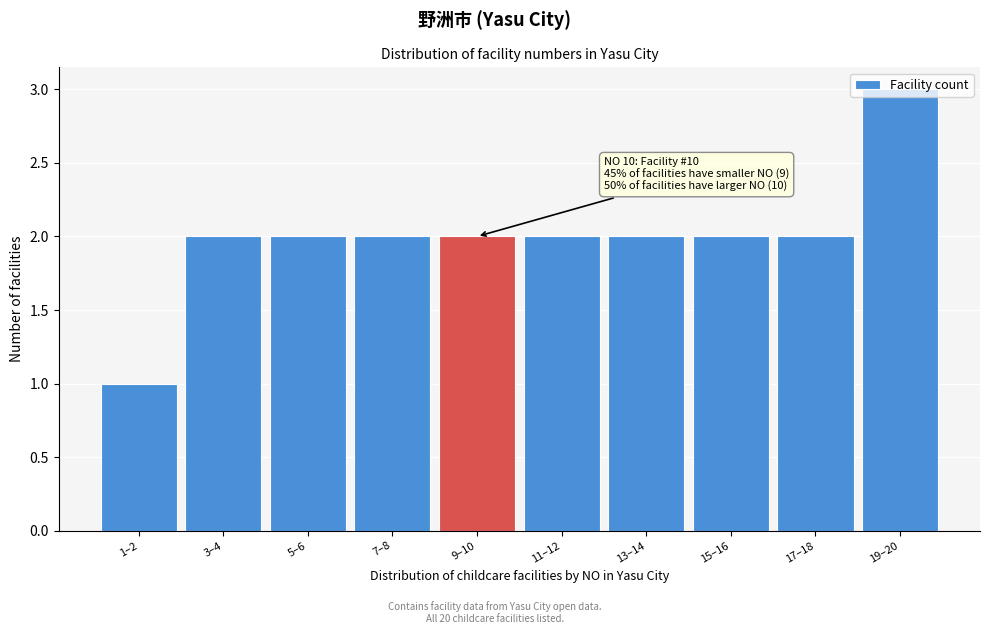

The chart shows a value of 3 at 7–8. True or false?

False